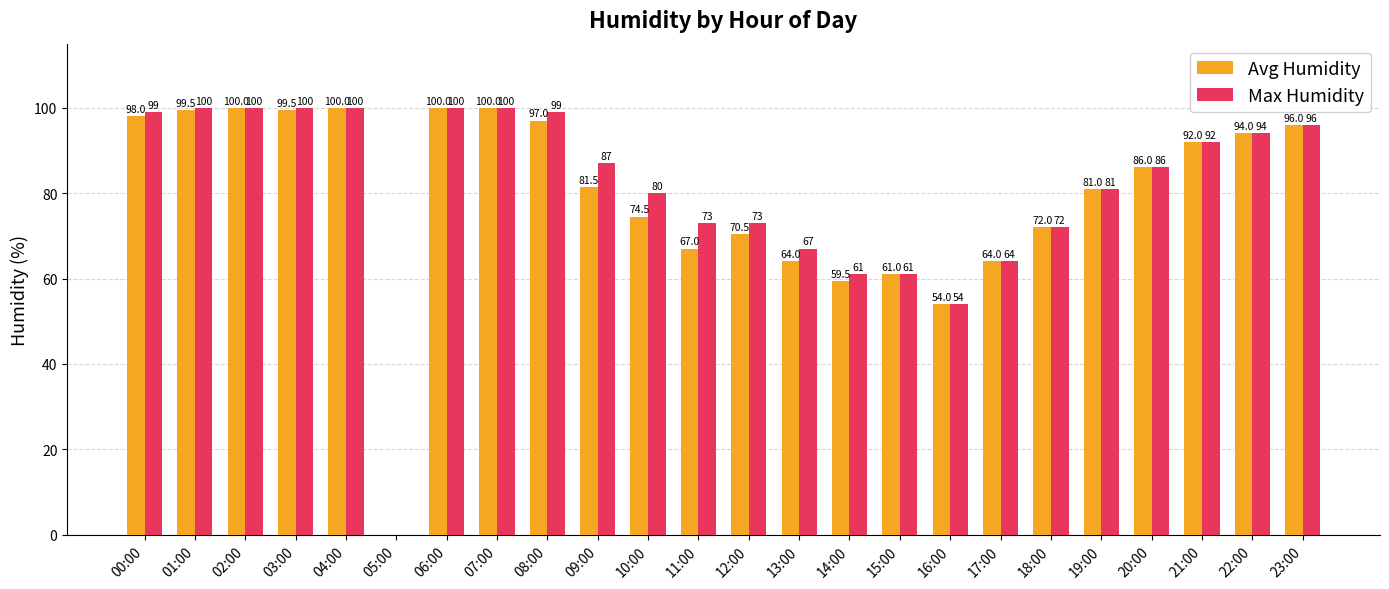

At which label does Avg Humidity first exceed 86?

00:00